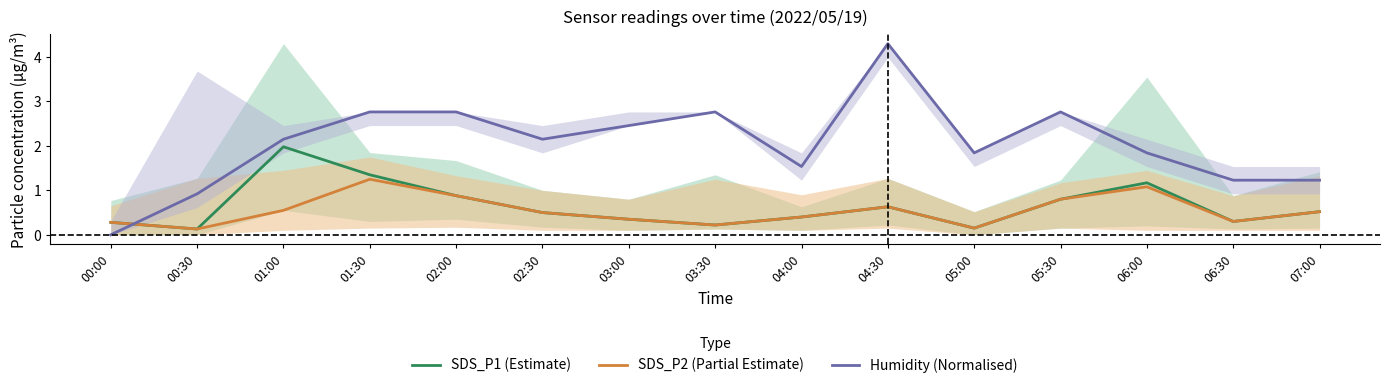

True or false: Humidity (Normalised) has more than 1 points higher than both neighbors.

True